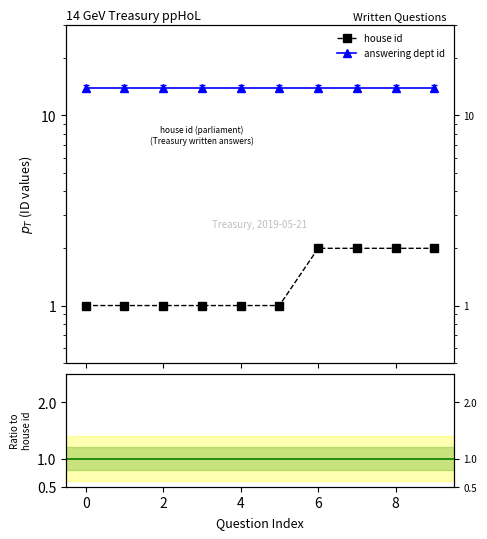

True or false: house id and answering dept id / house id intersect in this chart.

False